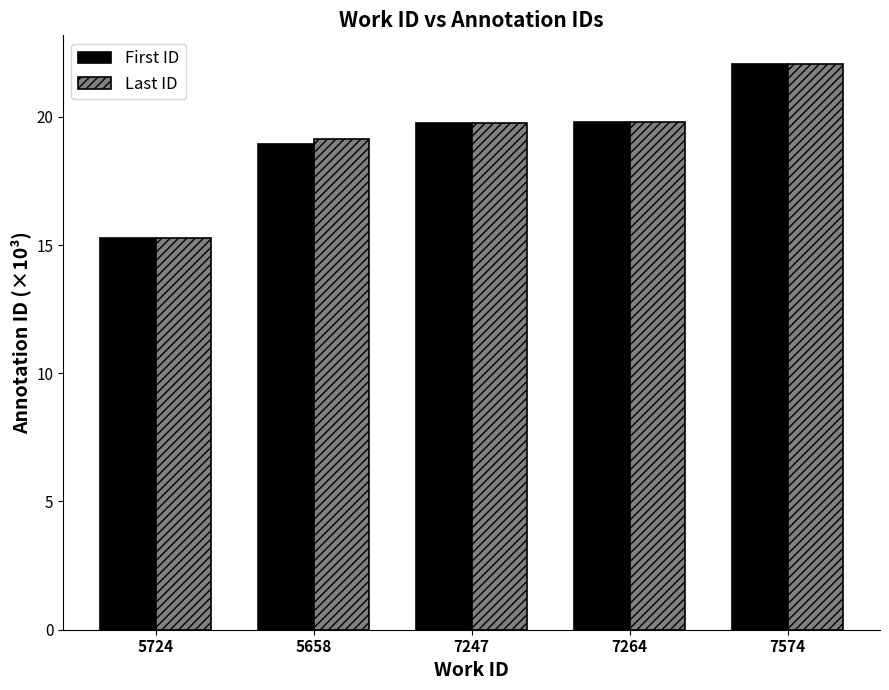

How many groups of bars are there?

5